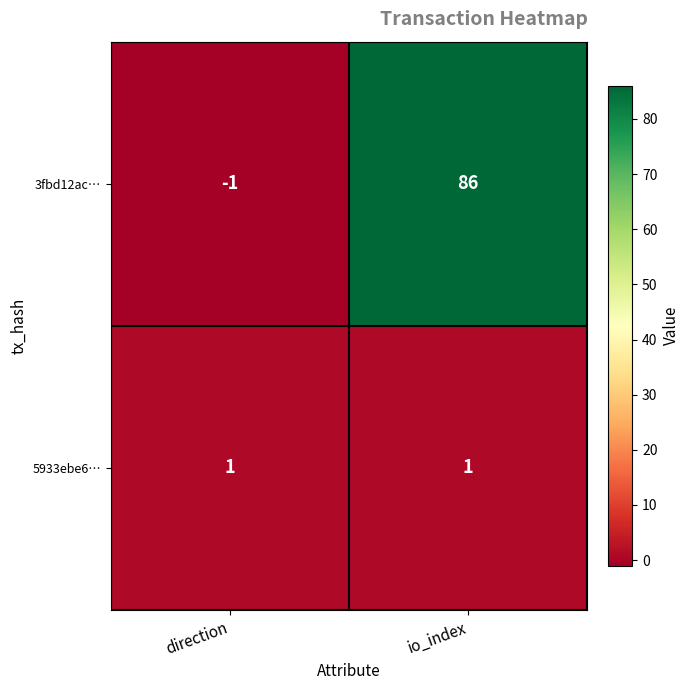

Rank the series by their maximum value, from lowest to highest.

5933ebe6…, 3fbd12ac…